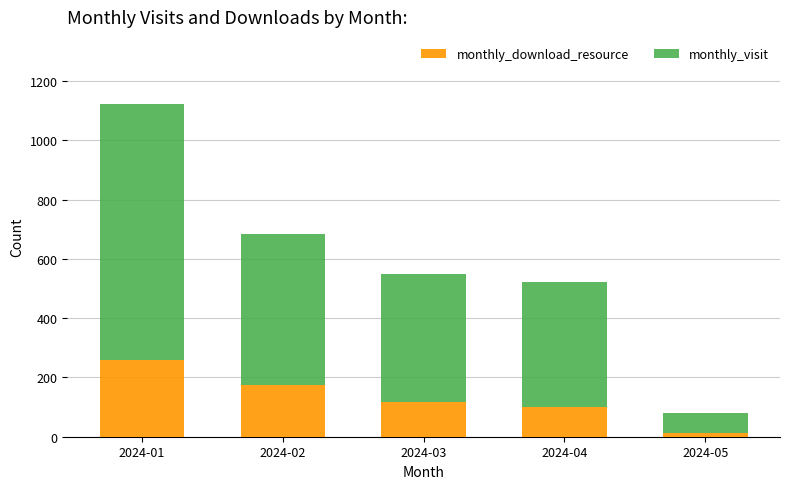

What is the value of the monthly_download_resource bar at the 1st from the left?

258